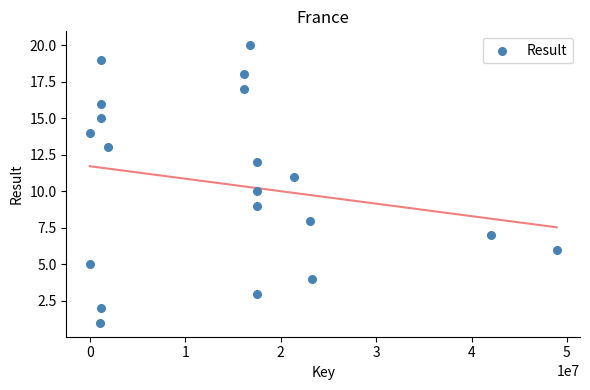

What is the range of Y values (max minus min)?

19